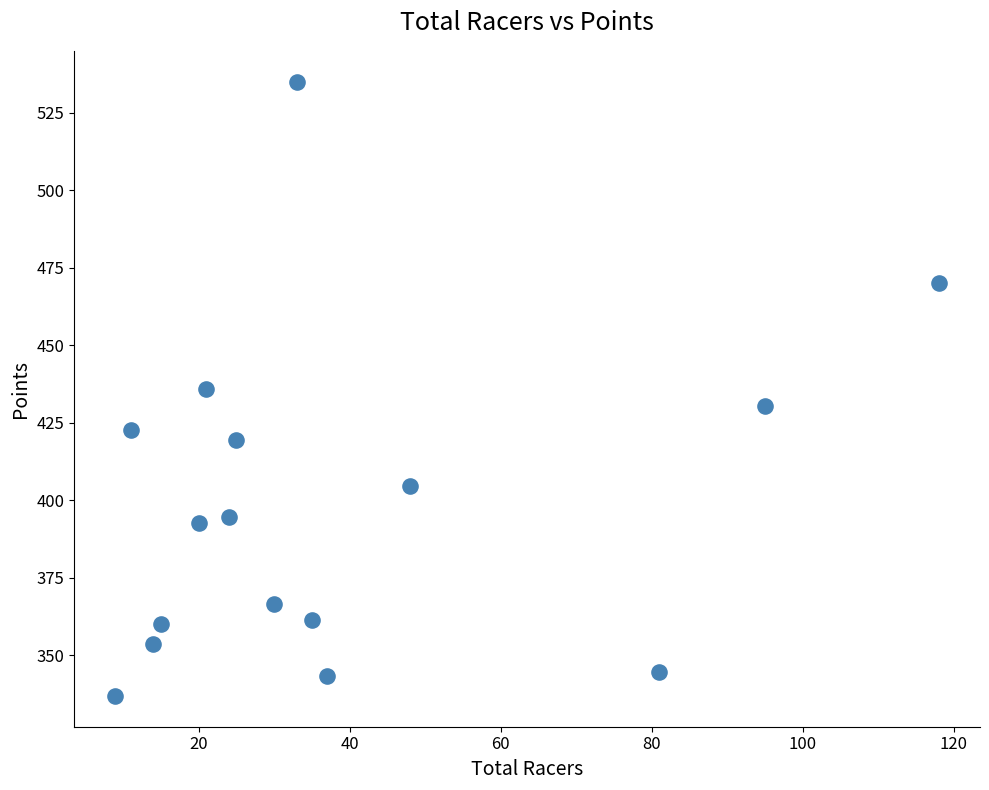

What is the range of Y values (max minus min)?

198.3